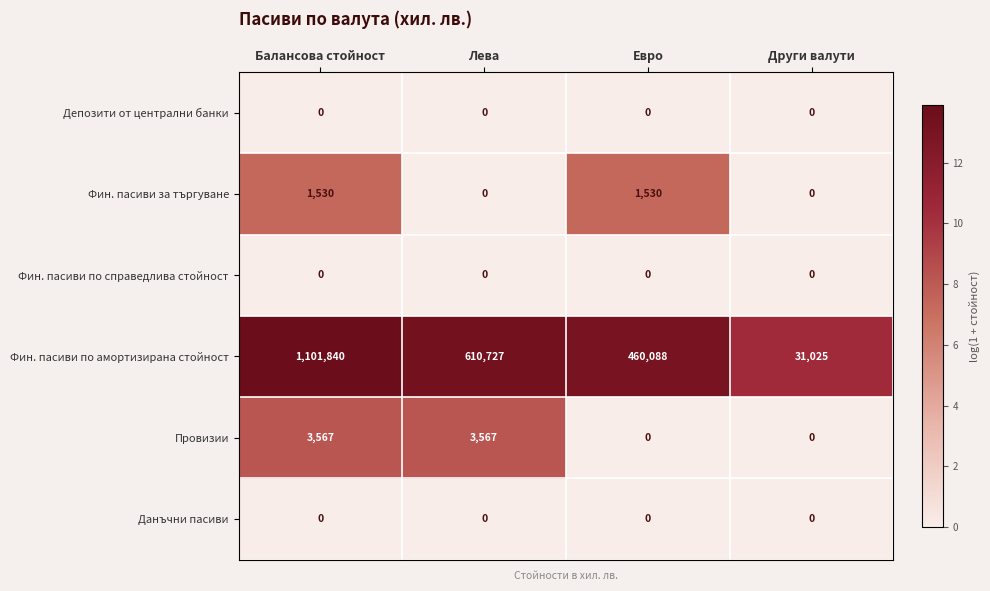

At which category does the chart reach its peak across all series?

Балансова стойност